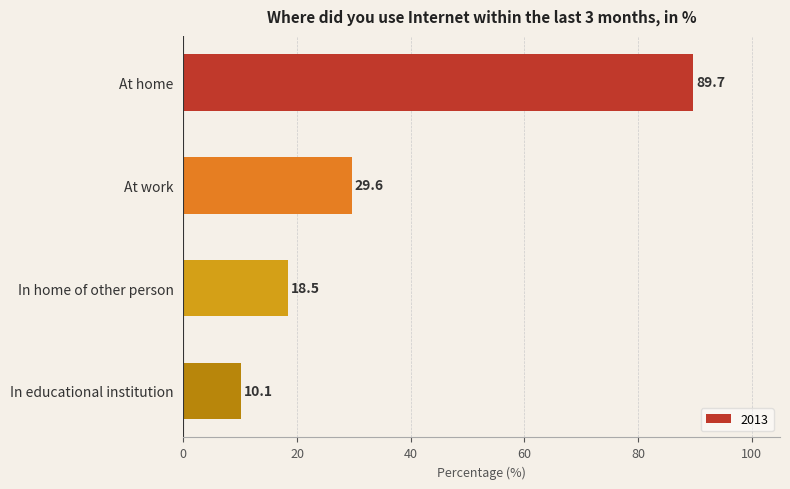

Reading top to bottom, extract all data points from this chart.

89.7	29.6	18.5	10.1